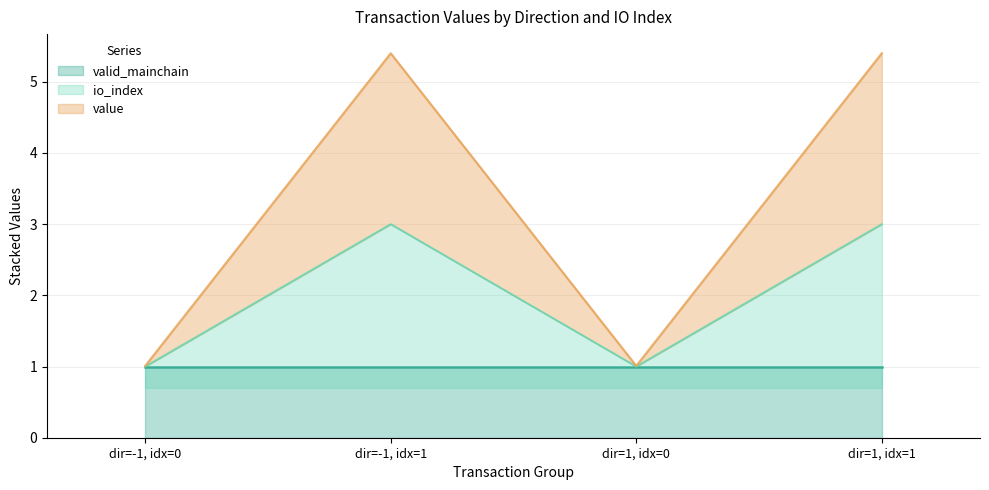

True or false: io_index and value cross at least once.

False